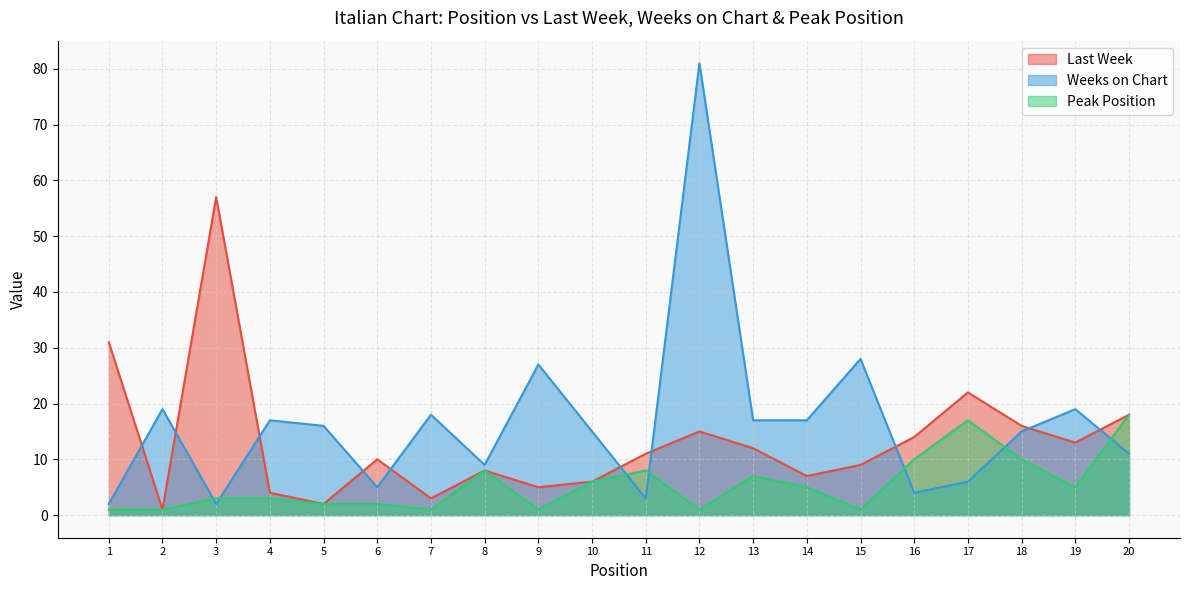

What is the difference between the Weeks on Chart values at 11 and 1?

1